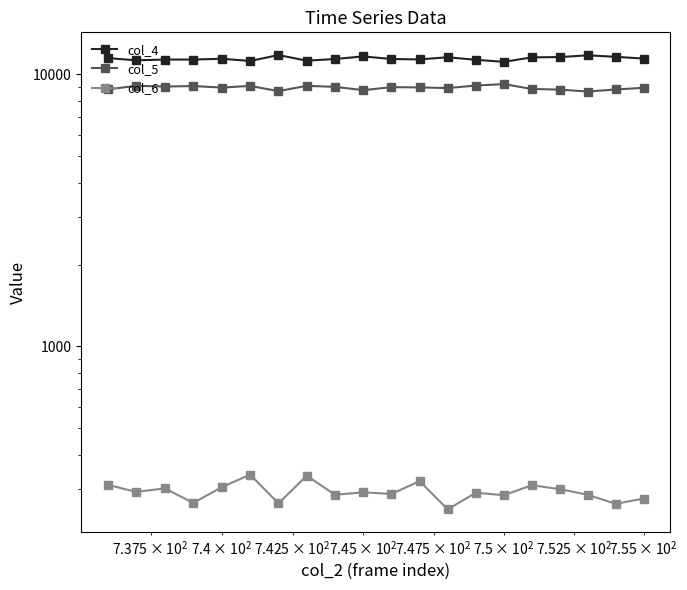

What are all the series names shown in the legend?

col_4, col_5, col_6